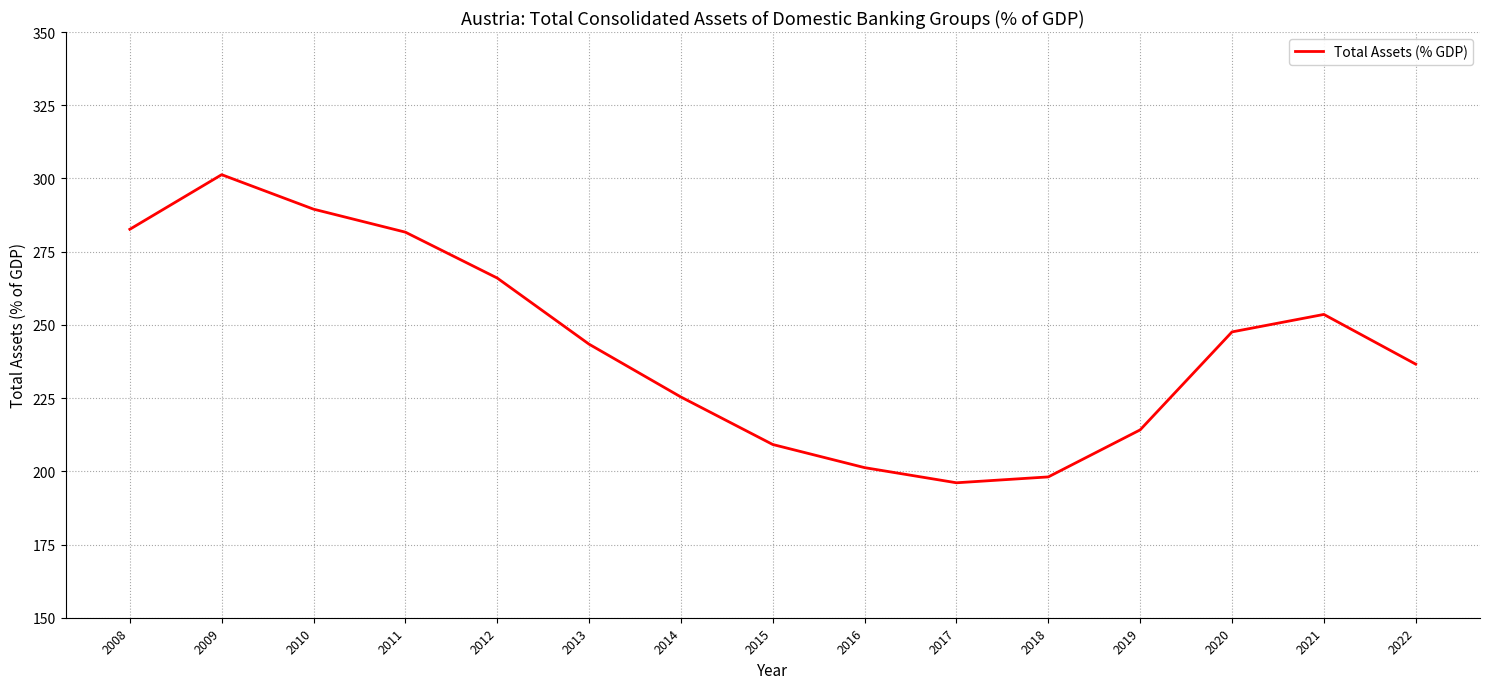

What is the greatest value displayed?

301.3